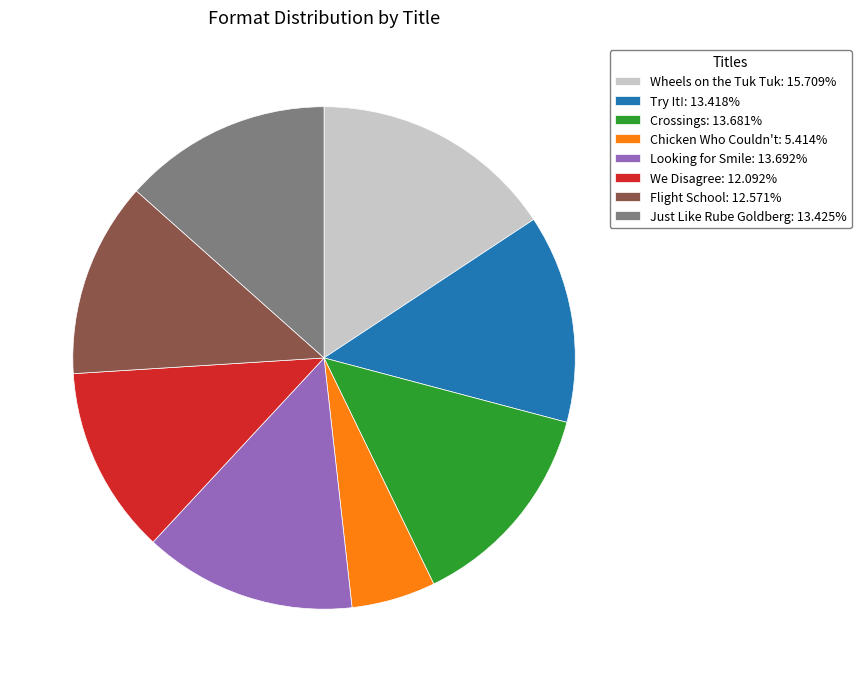

Is the sum of Crossings: 13.681% and We Disagree: 12.092% greater than half?

No